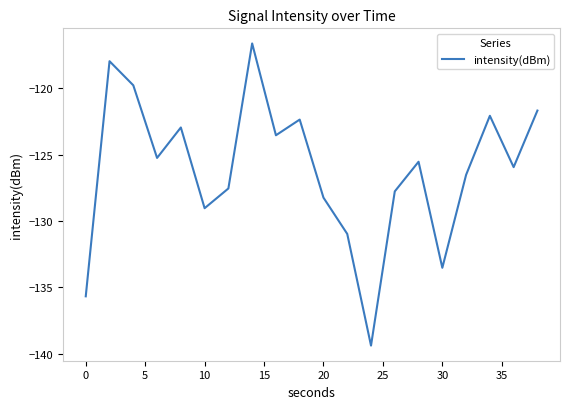

What is the smallest value displayed?

-139.4